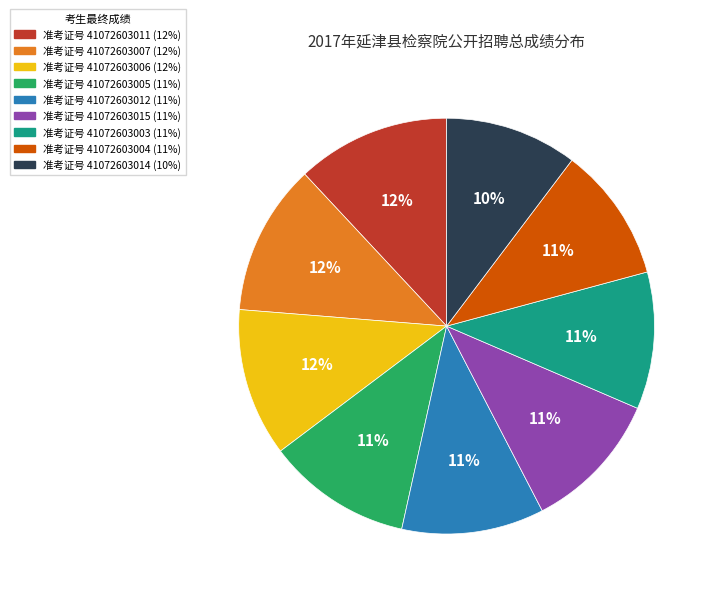

Is there a majority slice in this chart?

No